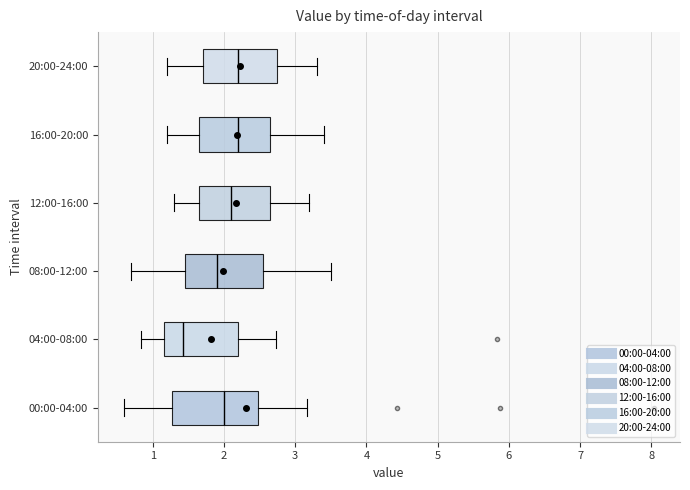

Reading bottom to top, transcribe this box plot: for each box, give where its median line is, the range the box spans, and where its two whiskers end, as read against the x-axis. The values are not printed on the chart, so give them approximately, as read against the axis.

00:00-04:00: median 2.0, box 1.3 to 2.5, whiskers 0.6 to 3.2
04:00-08:00: median 1.4, box 1.2 to 2.2, whiskers 0.8 to 2.7
08:00-12:00: median 1.9, box 1.5 to 2.6, whiskers 0.7 to 3.5
12:00-16:00: median 2.1, box 1.7 to 2.7, whiskers 1.3 to 3.2
16:00-20:00: median 2.2, box 1.7 to 2.7, whiskers 1.2 to 3.4
20:00-24:00: median 2.2, box 1.7 to 2.8, whiskers 1.2 to 3.3